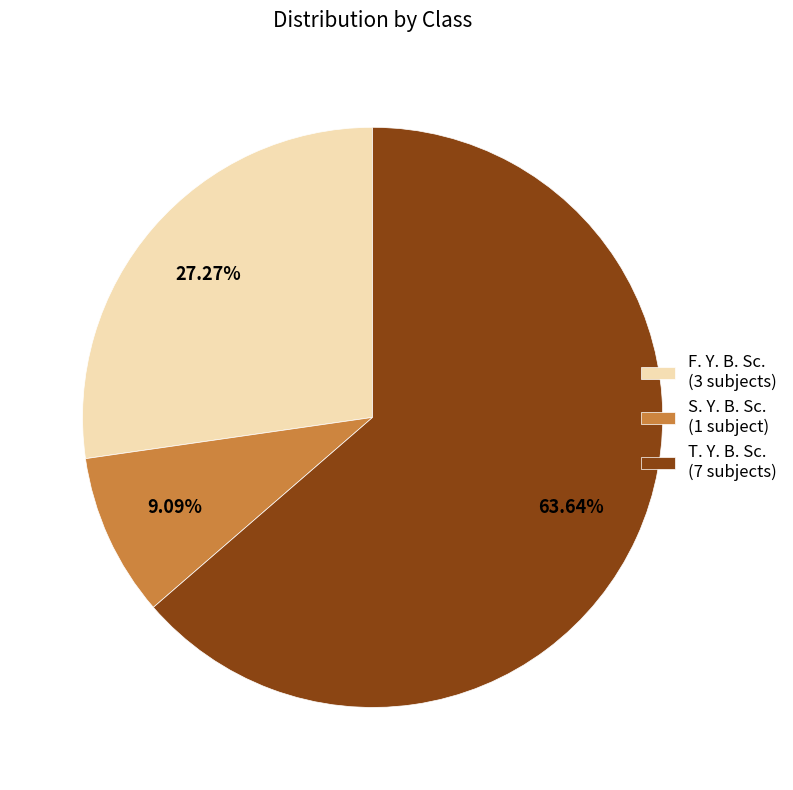

Rank the categories by value from highest to lowest.

T. Y. B. Sc., F. Y. B. Sc., S. Y. B. Sc.